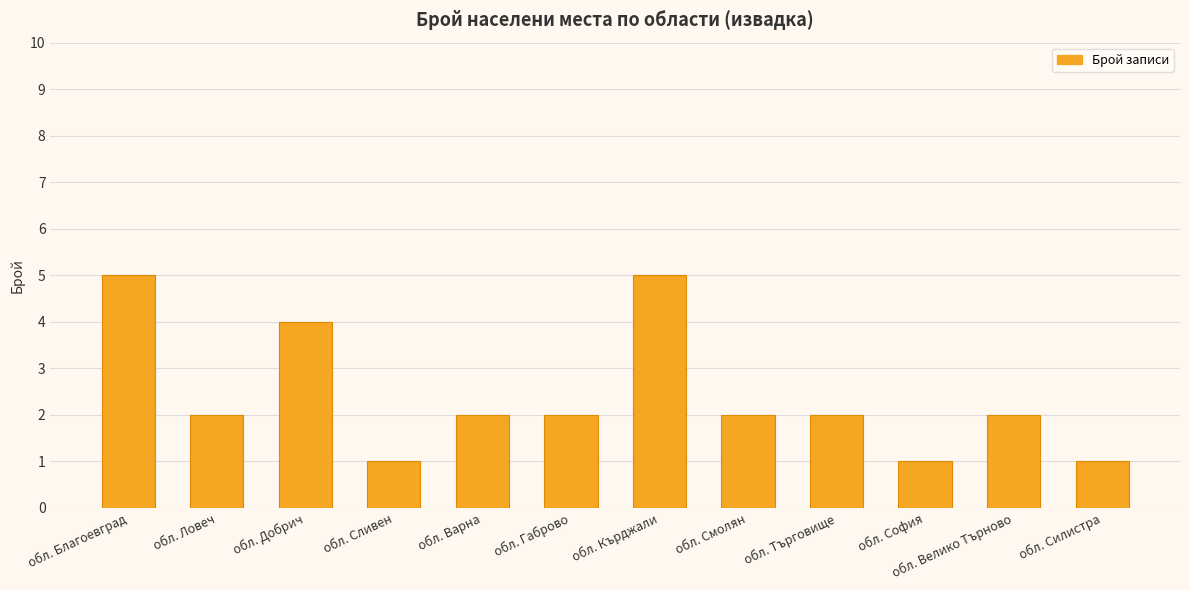

Approximately how many times larger is the value at обл. Благоевград compared to обл. Ловеч?

2.5